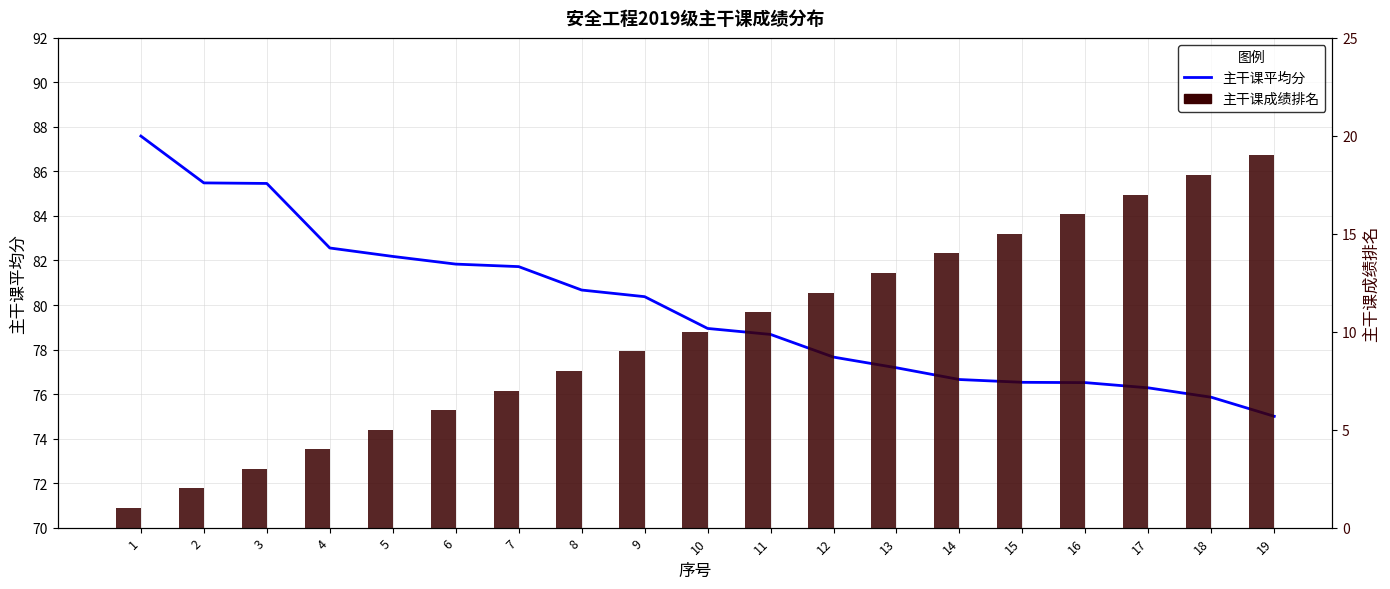

What value does the 主干课平均分 series have at 6?

81.8